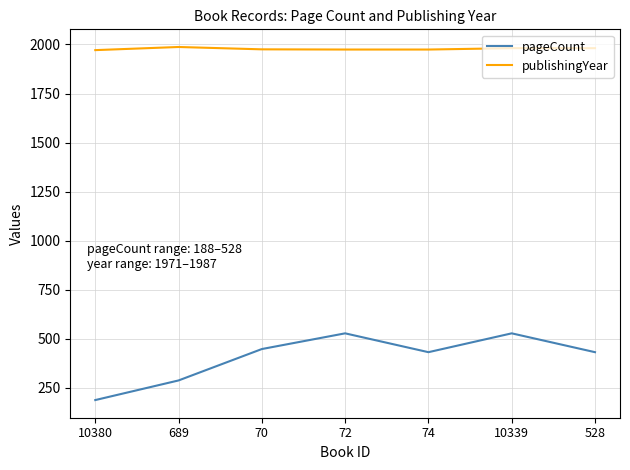

Read the publishingYear value at 74.

1974